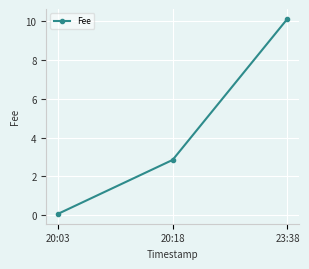

List the labels in order of value, largest first.

23:38, 20:18, 20:03